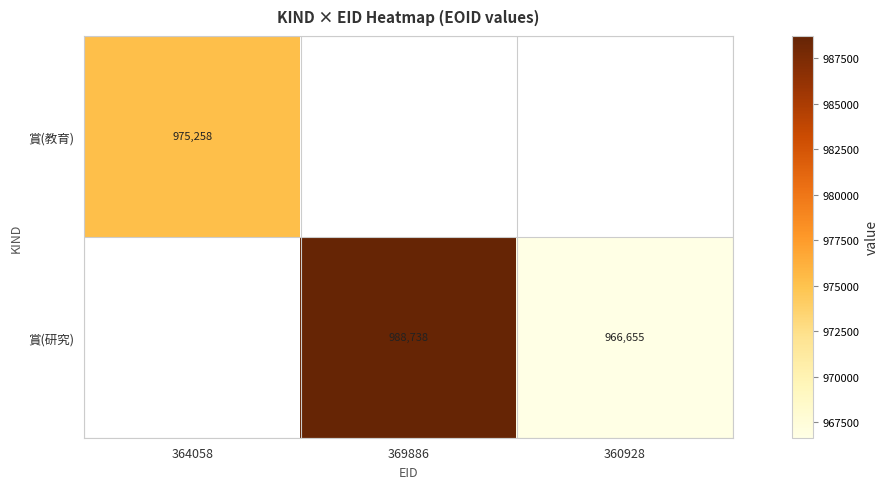

The 賞(教育) series shows 975258 at 364058. True or false?

True